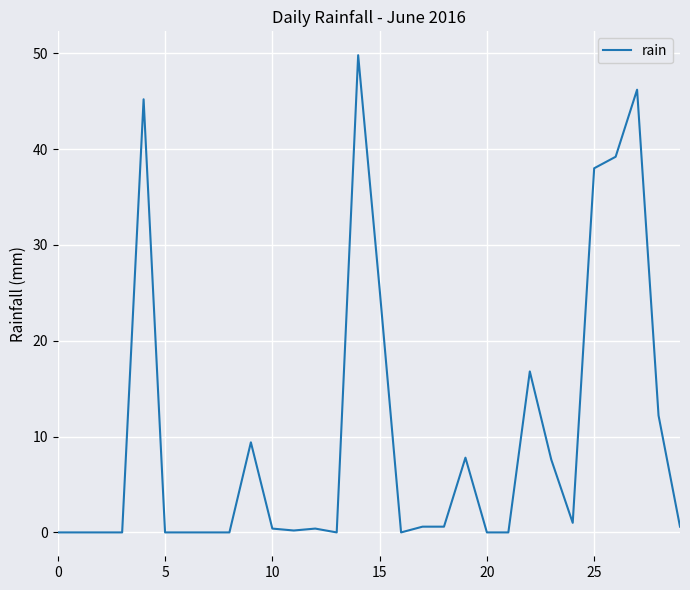

What is the difference between the maximum and minimum values?

49.8